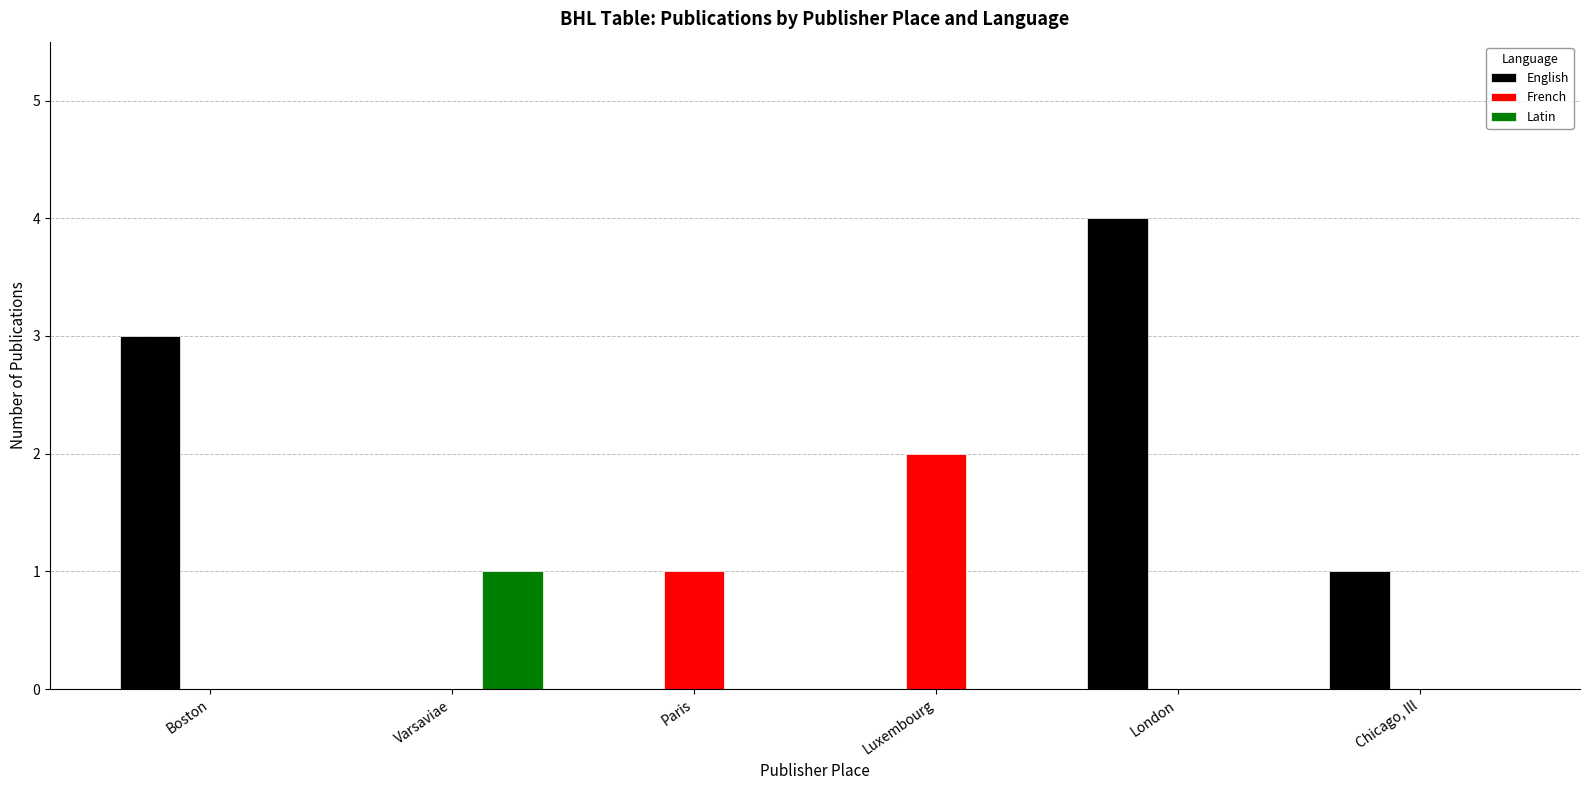

Which label corresponds to the largest value in the chart?

London